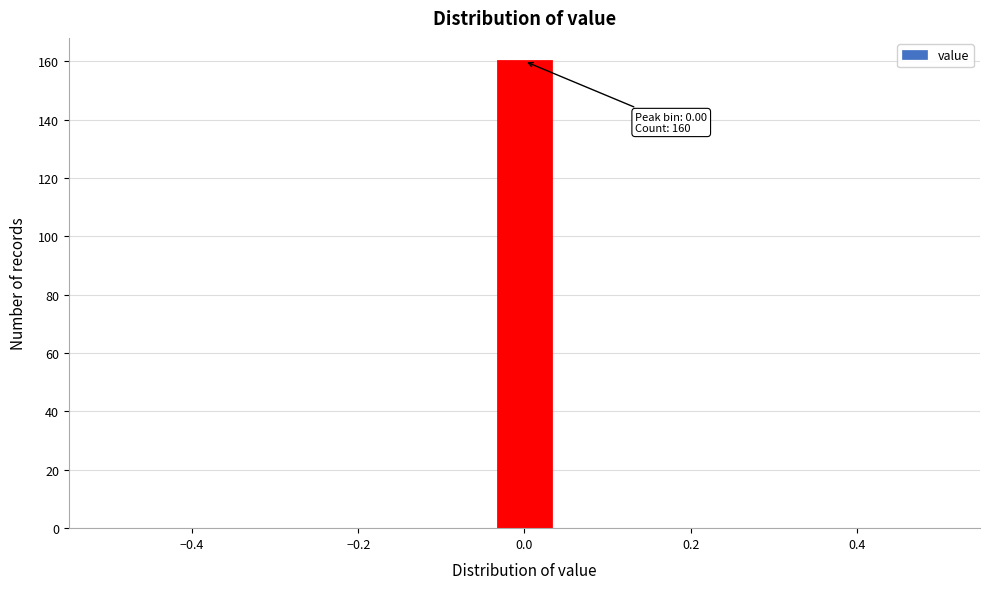

Read against the x-axis, roughly where is the centre of the tallest bar?

0.00